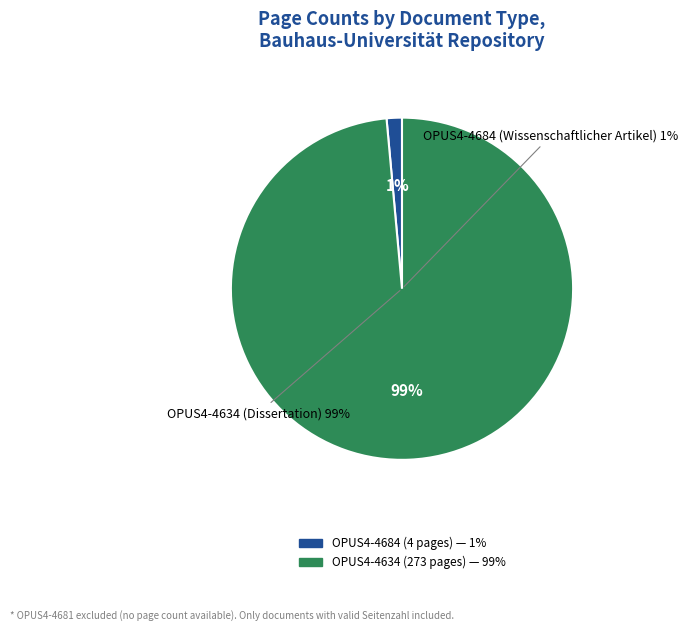

Which slice is the smallest?

OPUS4-4684 (Wissenschaftlicher Artikel)